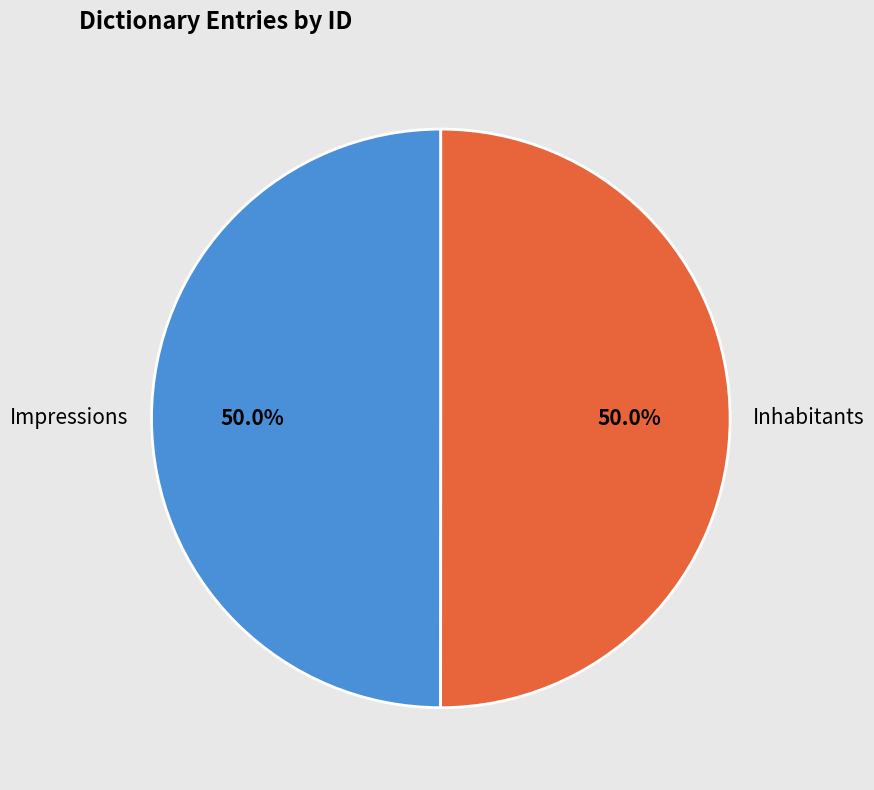

Approximately how many times larger is the value at Impressions compared to Inhabitants?

1.0